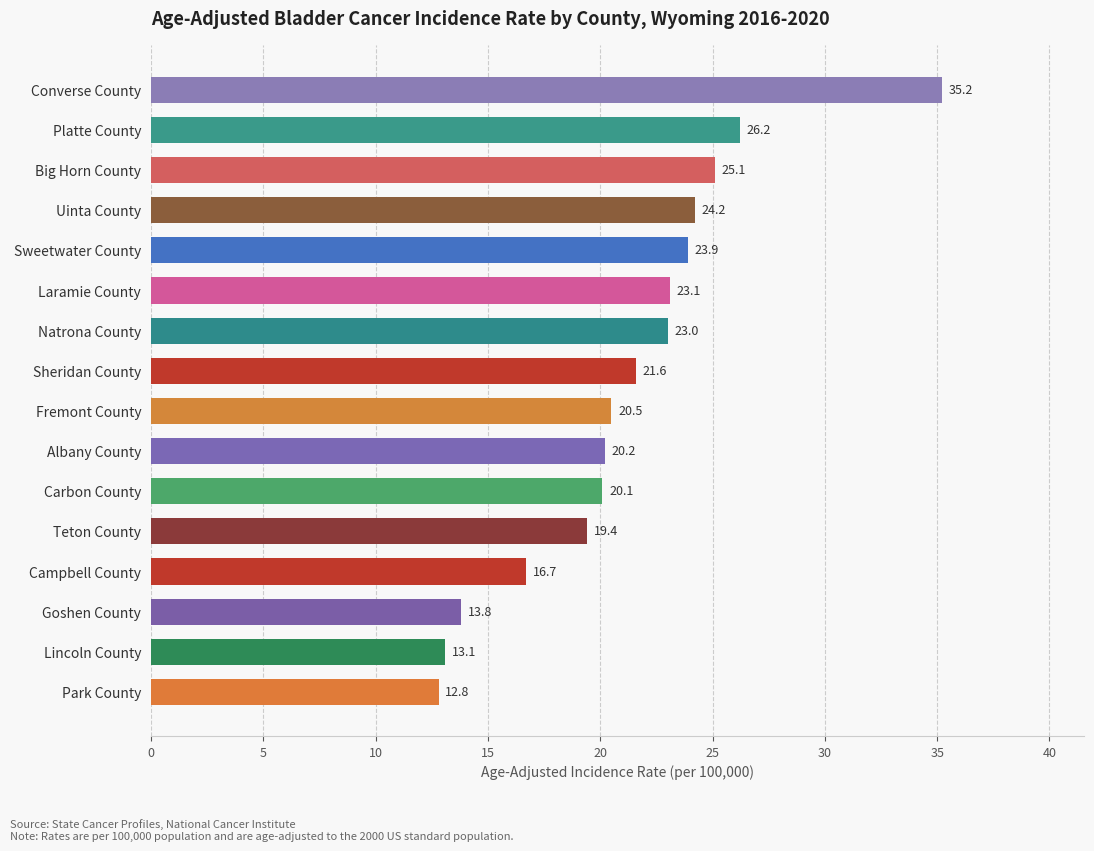

Reading bottom to top, extract all data points from this chart.

12.8	13.1	13.8	16.7	19.4	20.1	20.2	20.5	21.6	23.0	23.1	23.9	24.2	25.1	26.2	35.2